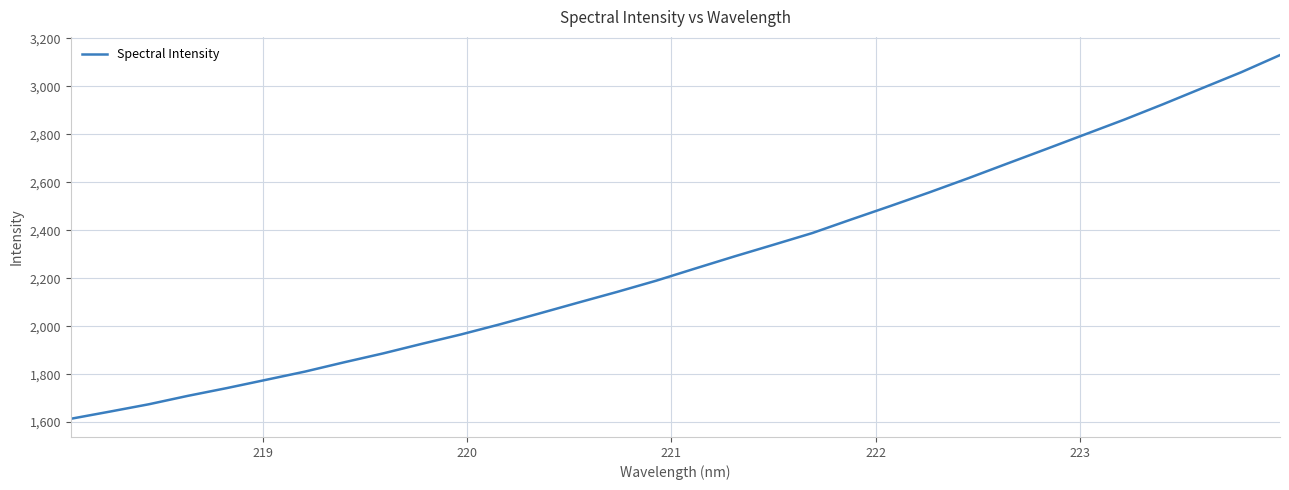

What is the maximum value shown in the chart?

3129.8